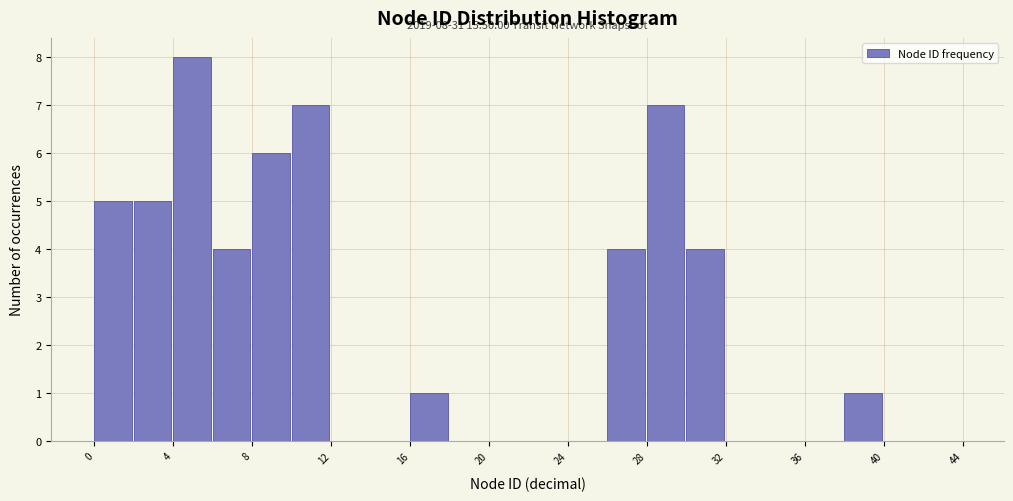

Which range on the x-axis has the tallest bar?

4 to 6